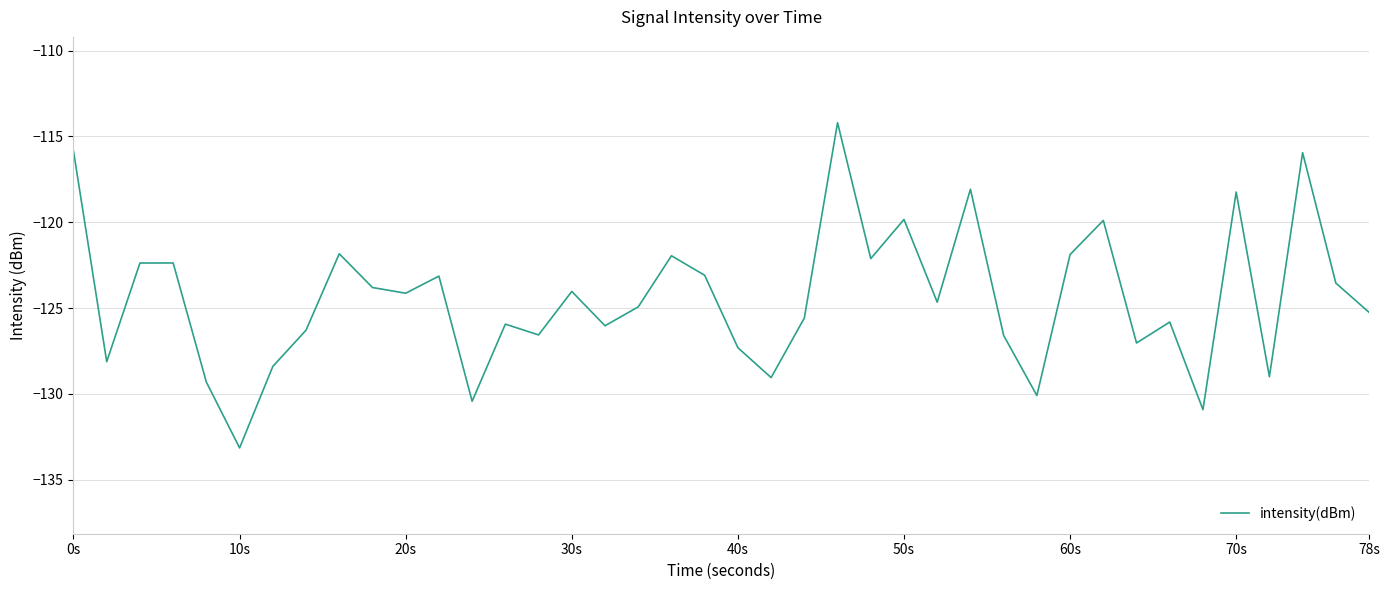

What is the minimum value shown in the chart?

-133.2